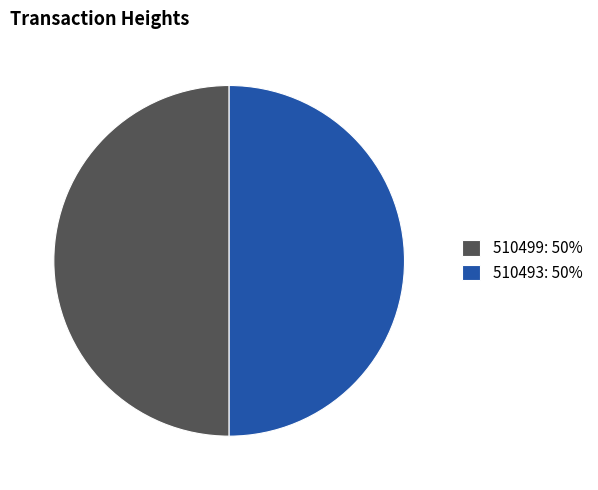

The 510499 slice represents 50% of the pie. True or false?

True